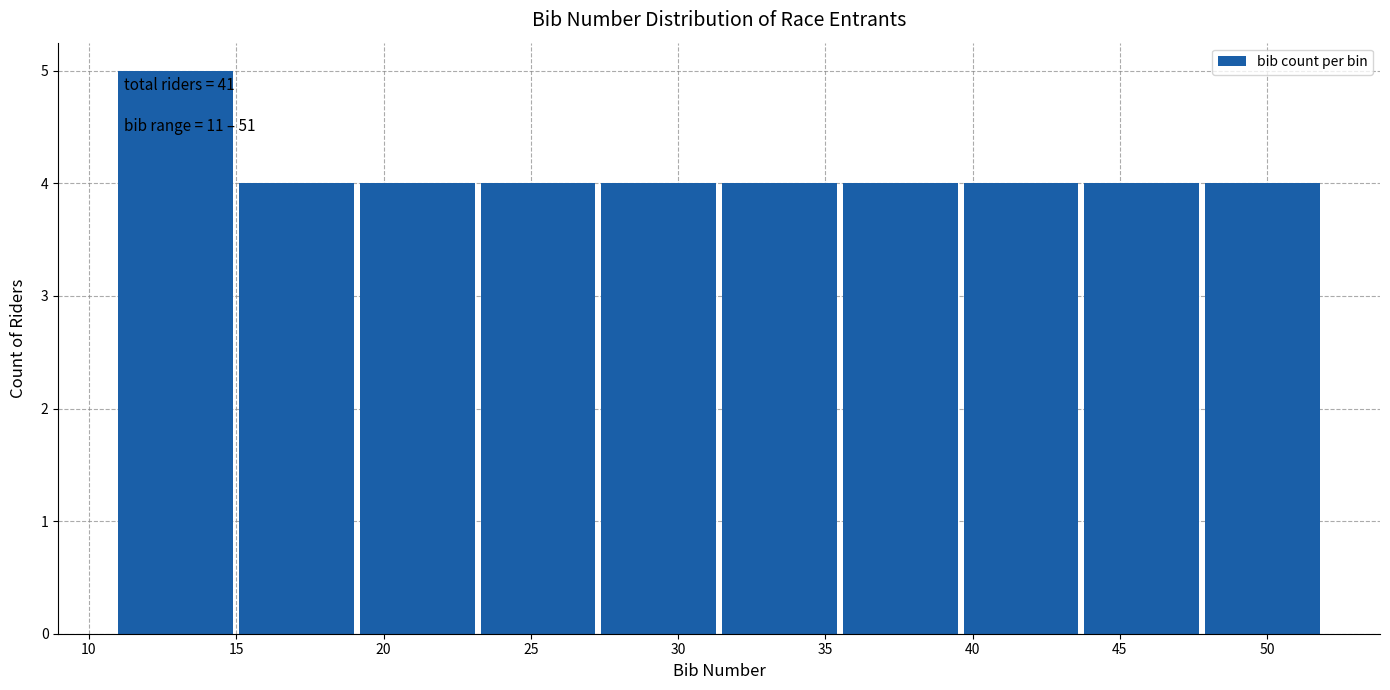

Which range on the x-axis has the tallest bar?

11.0 to 15.1